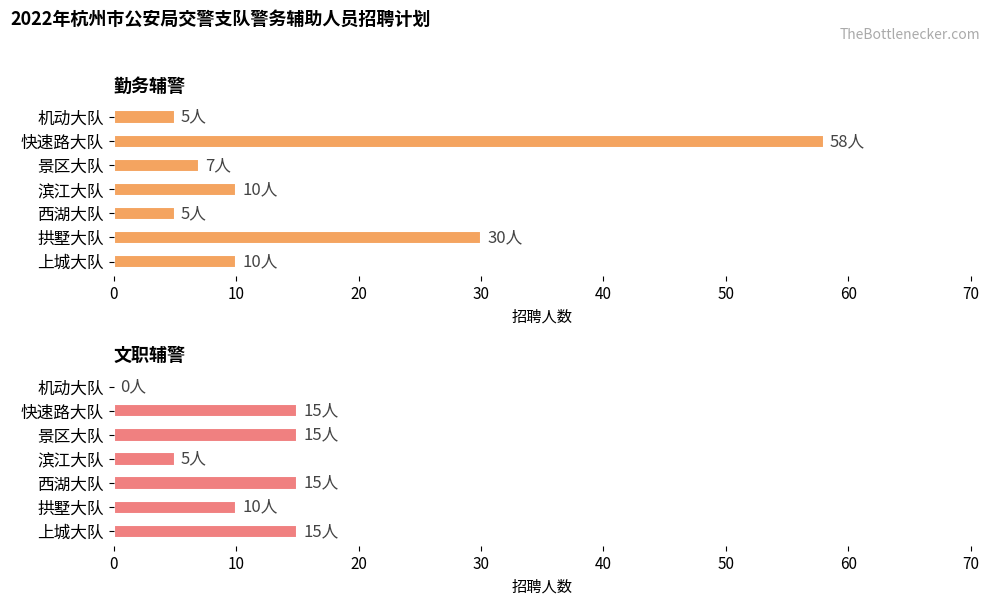

Which series has the largest total across all categories?

勤务辅警